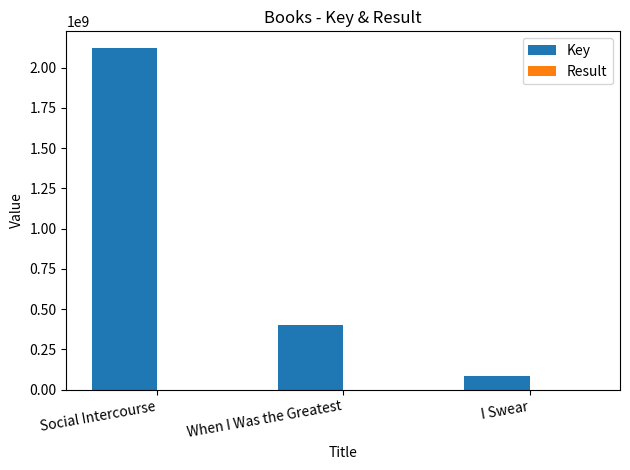

What is the greatest value displayed?

2119451968